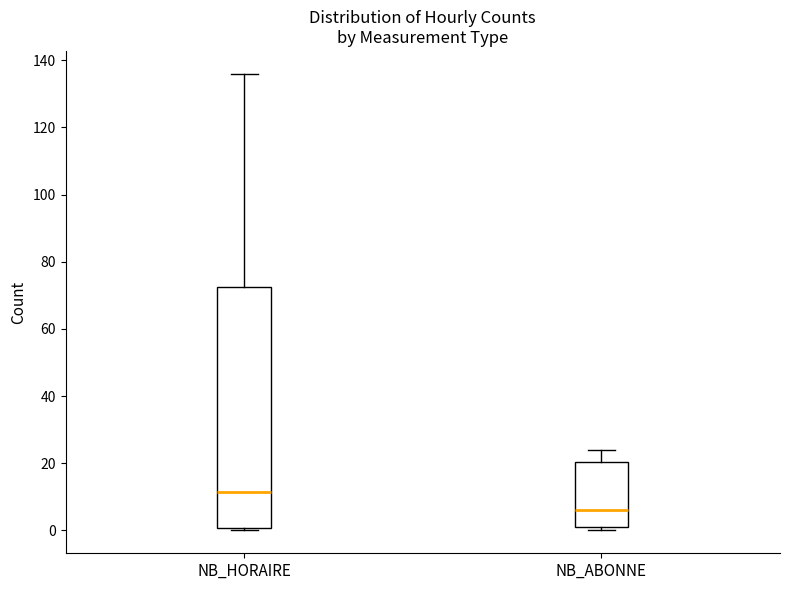

Reading left to right, read every box against the y-axis: the position of its median line, the range the box covers, and the ends of its whiskers. The values are not printed on the chart, so give them approximately, as read against the axis.

NB_HORAIRE: median 12, box 0 to 72, whiskers 0 (just below the box's lower edge) to 136
NB_ABONNE: median 6, box 2 to 20, whiskers 0 to 24